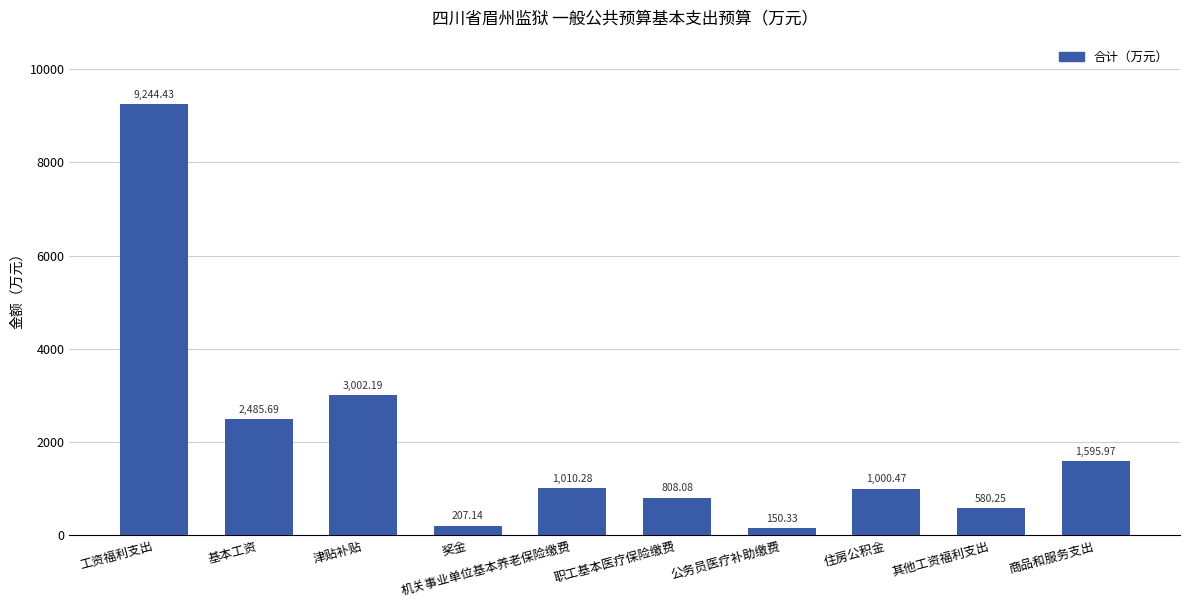

True or false: the data shows 4709.4 at 津贴补贴.

False